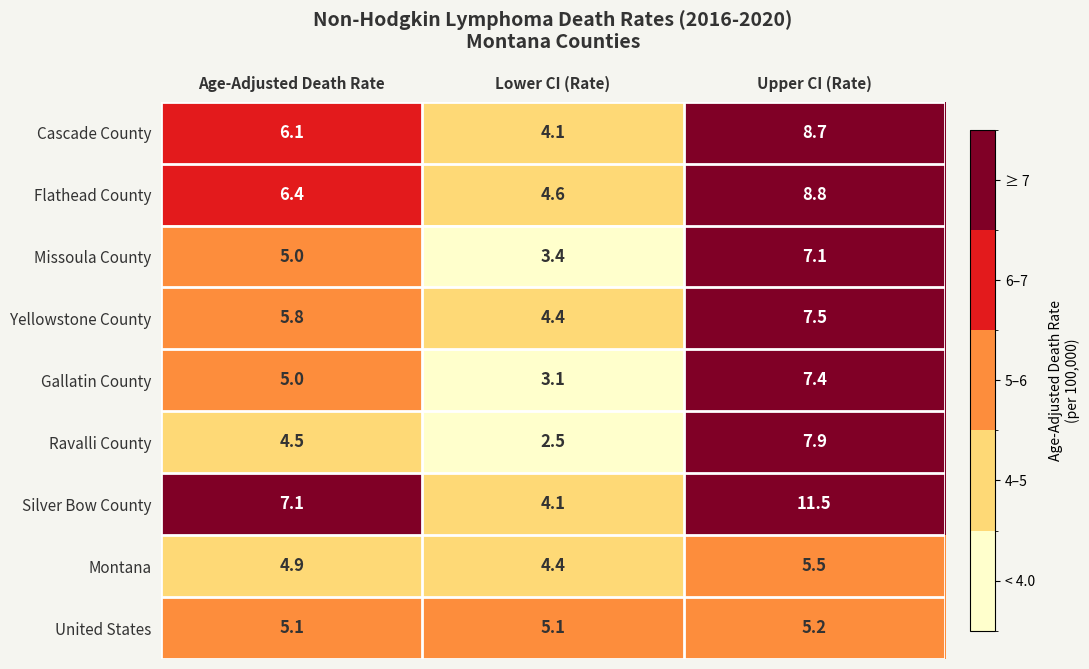

What is the spread (max minus min) of values at Upper CI (Rate)?

6.3